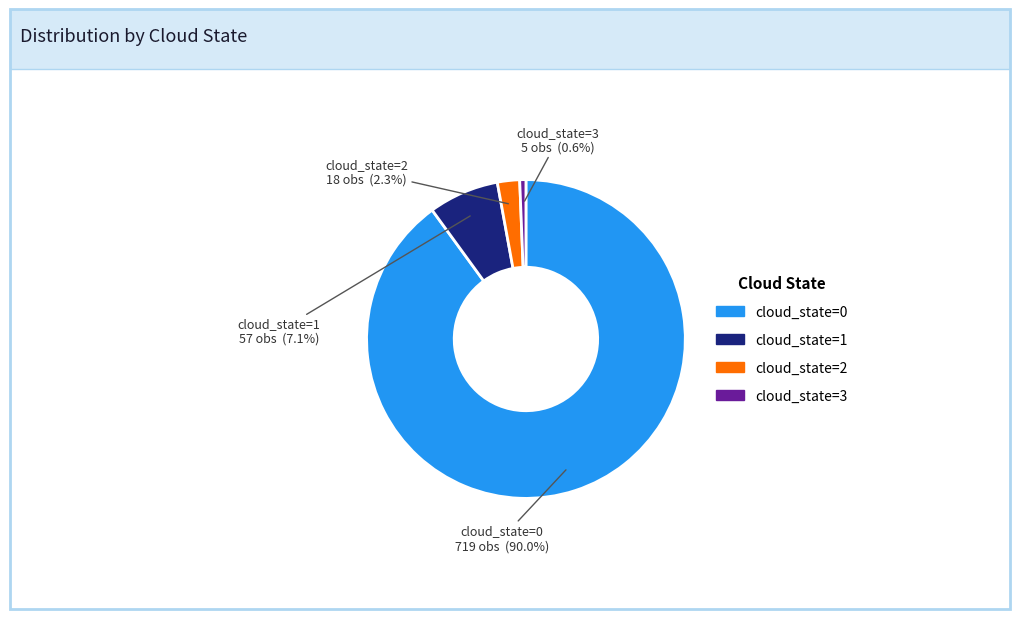

How many slices are in this pie chart?

4